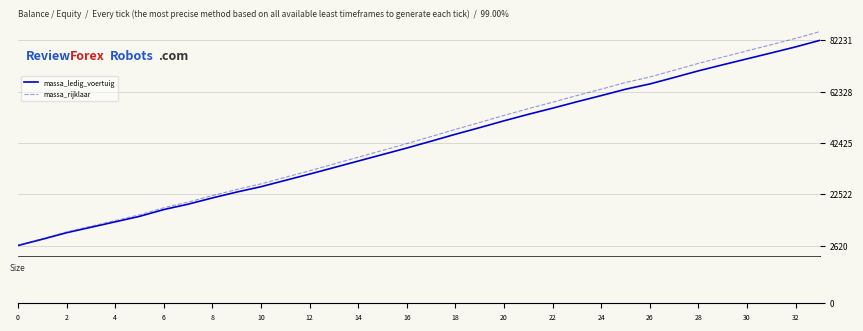

What is the highest value of the massa_rijklaar series?

85631